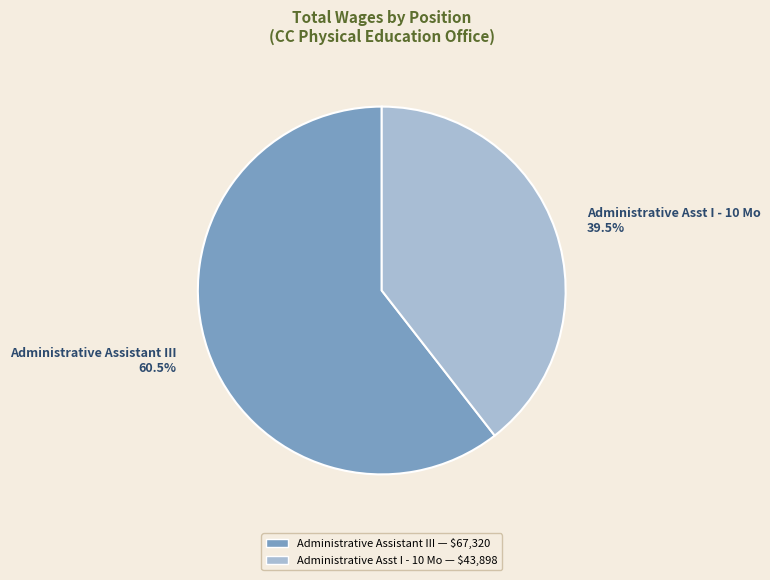

Is it true that Administrative Asst I - 10 Mo is 26% of the pie?

False